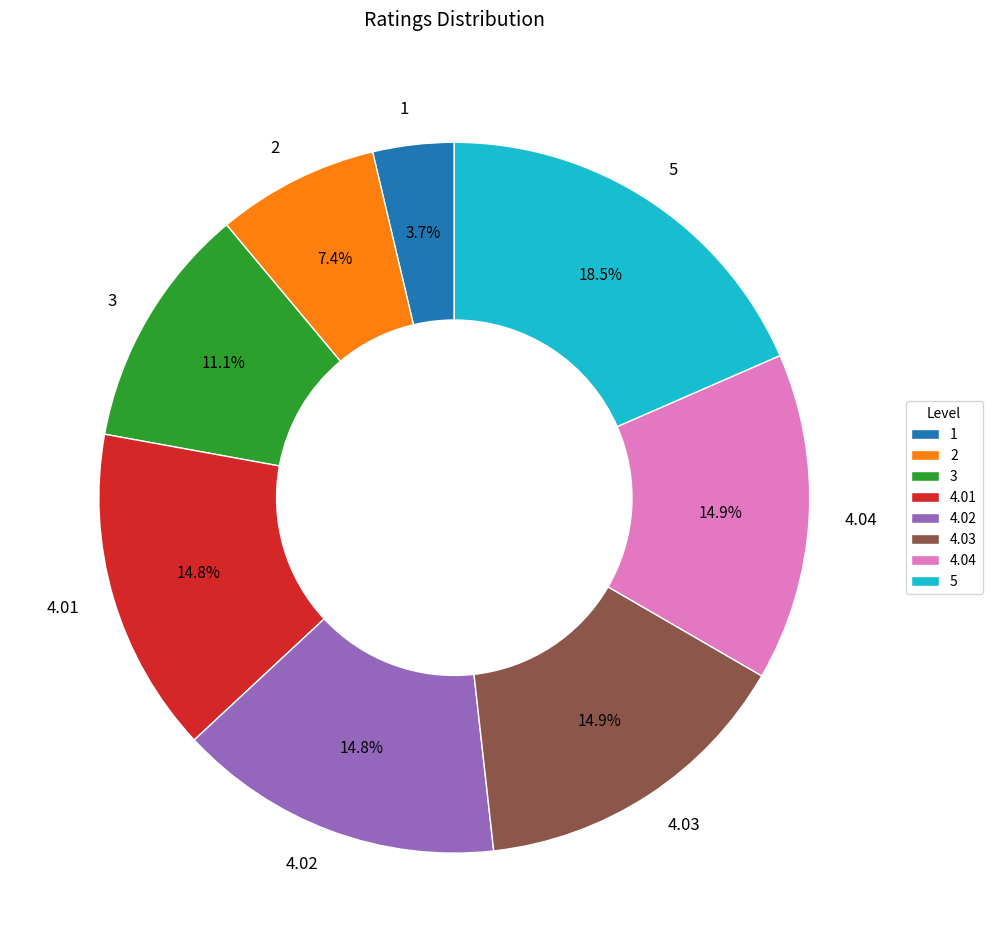

What percentage is the 4.04 slice, to the nearest percent?

15%